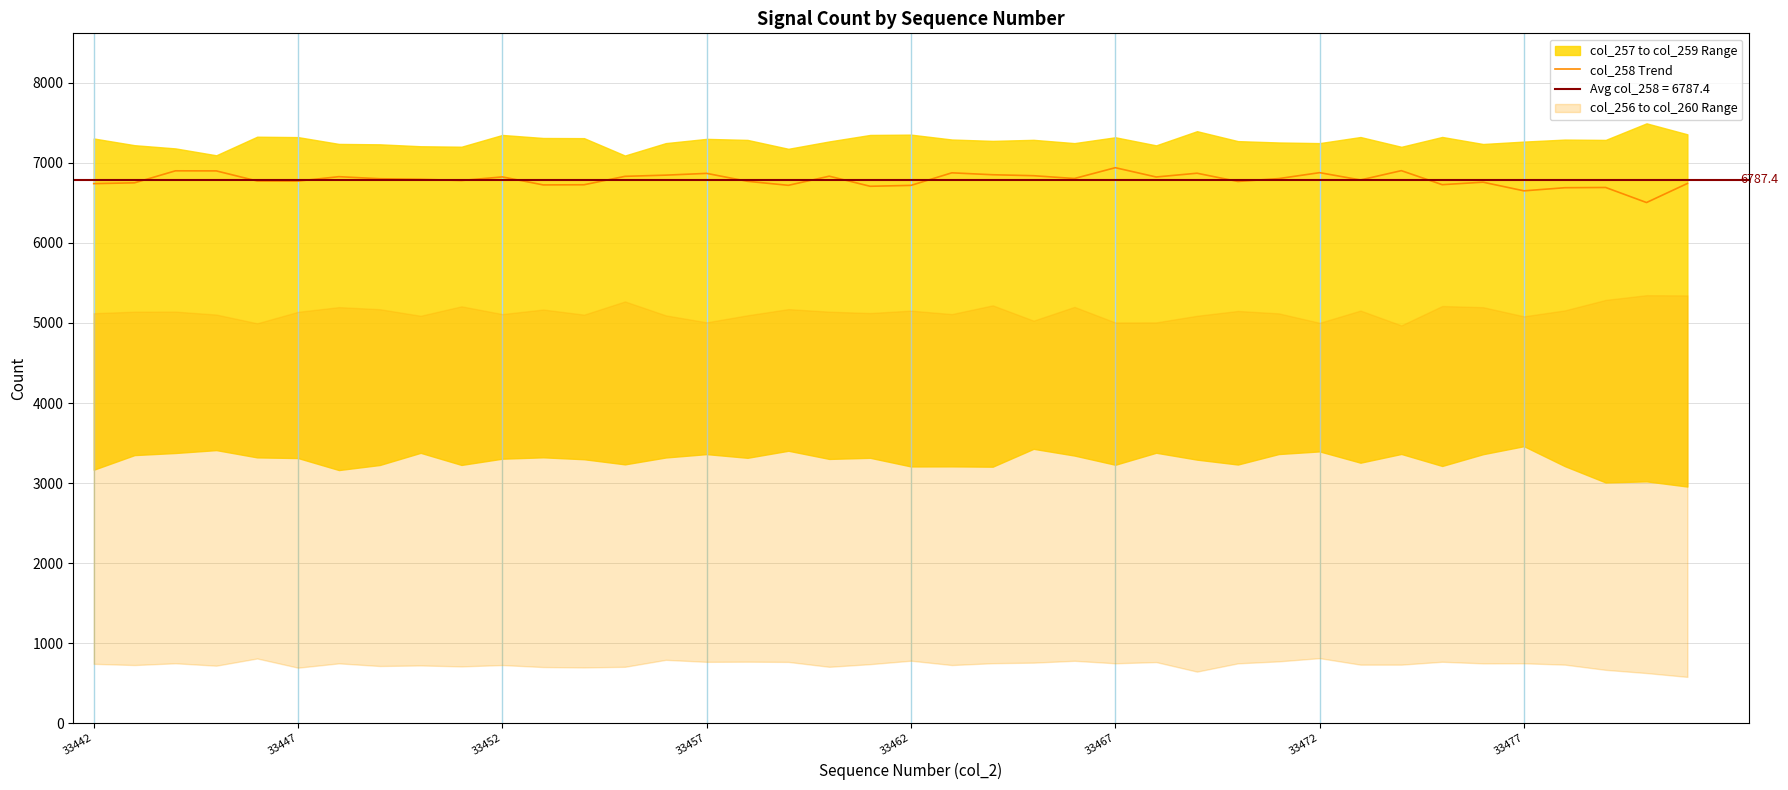

How many points are higher than both their immediate neighbors (excluding endpoints)?

12